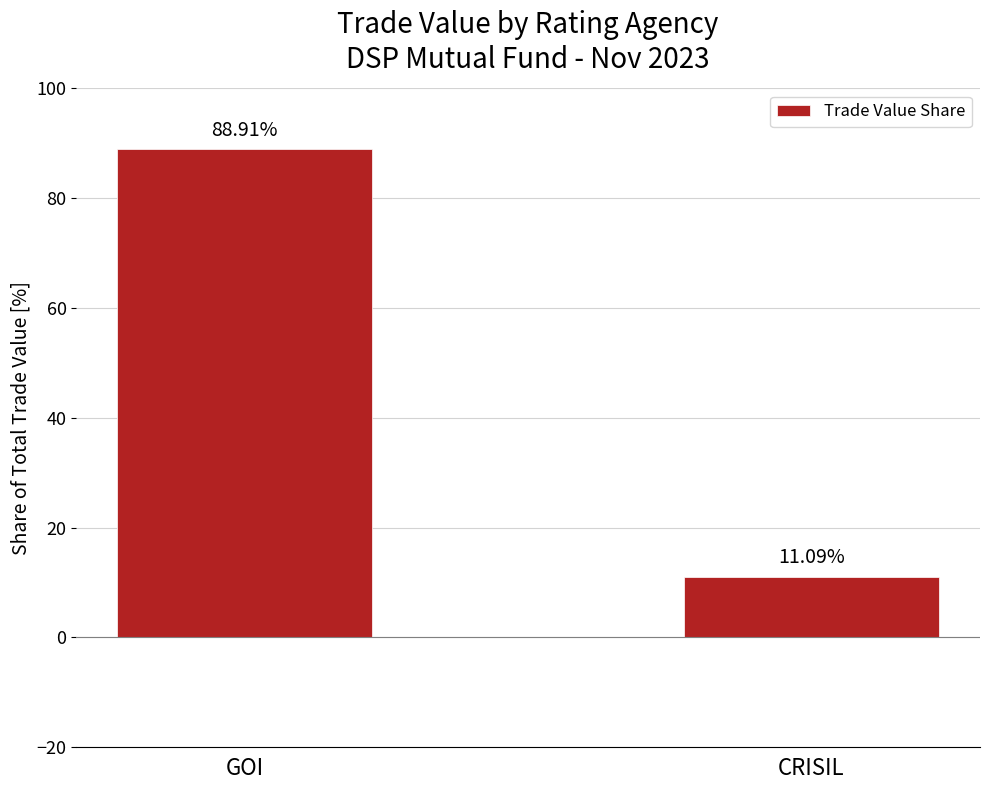

What is the sum of the values at GOI and CRISIL?

100.0